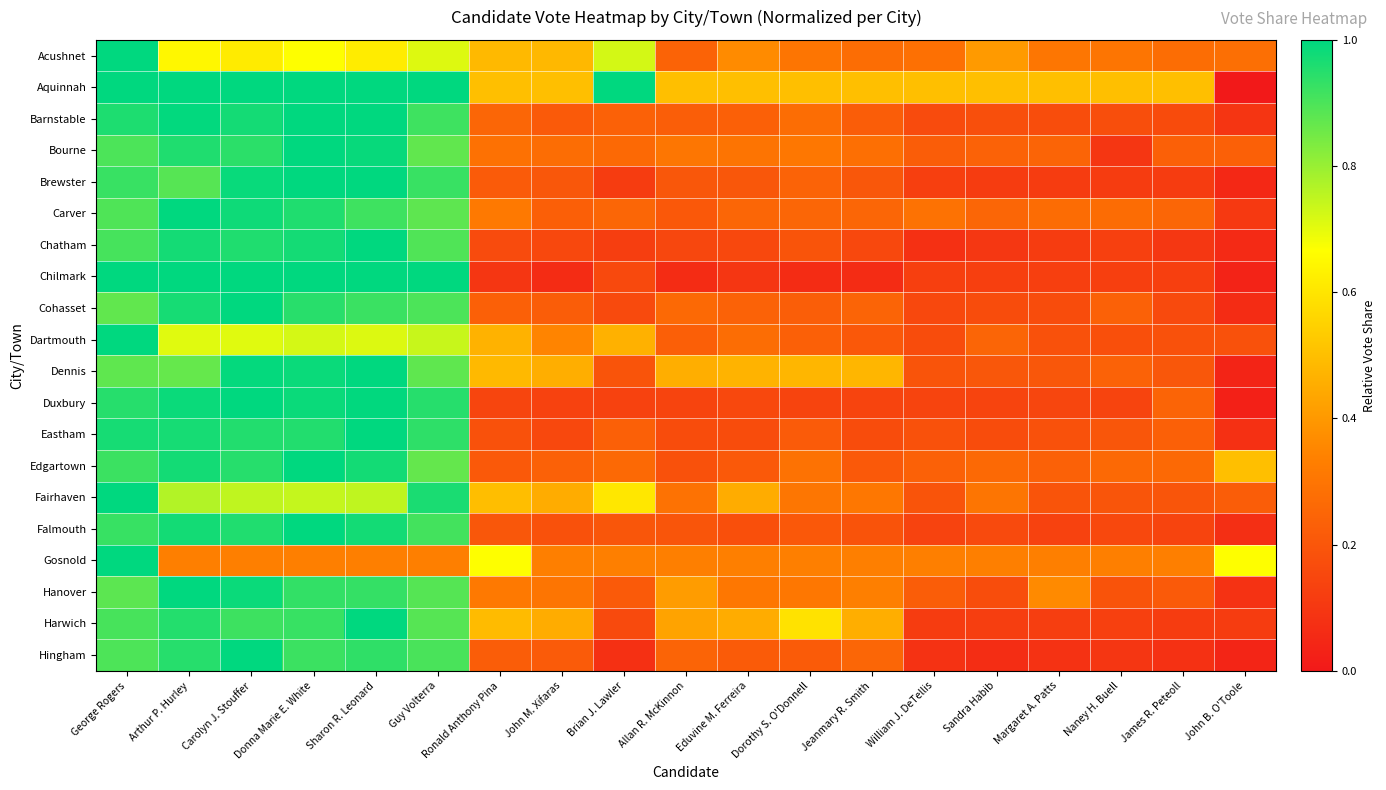

Reading left to right, list all the values displayed in this chart.

Acushnet: George Rogers=1.0	Arthur P. Hurley=0.6	Carolyn J. Stouffer=0.6	Donna Marie E. White=0.7	Sharon R. Leonard=0.6	Guy Volterra=0.7	Ronald Anthony Pina=0.5	John M. Xifaras=0.5	Brian J. Lawler=0.7	Allan R. McKinnon=0.2	Eduvine M. Ferreira=0.4	Dorothy S. O'Donnell=0.3	Jeanmary R. Smith=0.3	William J. DeTellis=0.3	Sandra Habib=0.4	Margaret A. Patts=0.3	Naney H. Buell=0.3	James R. Peteoll=0.3	John B. O'Toole=0.3
Aquinnah: George Rogers=1.0	Arthur P. Hurley=1.0	Carolyn J. Stouffer=1.0	Donna Marie E. White=1.0	Sharon R. Leonard=1.0	Guy Volterra=1.0	Ronald Anthony Pina=0.5	John M. Xifaras=0.5	Brian J. Lawler=1.0	Allan R. McKinnon=0.5	Eduvine M. Ferreira=0.5	Dorothy S. O'Donnell=0.5	Jeanmary R. Smith=0.5	William J. DeTellis=0.5	Sandra Habib=0.5	Margaret A. Patts=0.5	Naney H. Buell=0.5	James R. Peteoll=0.5	John B. O'Toole=0.0
Barnstable: George Rogers=1.0	Arthur P. Hurley=1.0	Carolyn J. Stouffer=1.0	Donna Marie E. White=1.0	Sharon R. Leonard=1.0	Guy Volterra=0.9	Ronald Anthony Pina=0.3	John M. Xifaras=0.2	Brian J. Lawler=0.2	Allan R. McKinnon=0.2	Eduvine M. Ferreira=0.2	Dorothy S. O'Donnell=0.3	Jeanmary R. Smith=0.2	William J. DeTellis=0.2	Sandra Habib=0.2	Margaret A. Patts=0.2	Naney H. Buell=0.2	James R. Peteoll=0.2	John B. O'Toole=0.1
Bourne: George Rogers=0.9	Arthur P. Hurley=1.0	Carolyn J. Stouffer=0.9	Donna Marie E. White=1.0	Sharon R. Leonard=1.0	Guy Volterra=0.9	Ronald Anthony Pina=0.3	John M. Xifaras=0.3	Brian J. Lawler=0.3	Allan R. McKinnon=0.3	Eduvine M. Ferreira=0.3	Dorothy S. O'Donnell=0.3	Jeanmary R. Smith=0.3	William J. DeTellis=0.2	Sandra Habib=0.2	Margaret A. Patts=0.2	Naney H. Buell=0.1	James R. Peteoll=0.2	John B. O'Toole=0.2
Brewster: George Rogers=0.9	Arthur P. Hurley=0.9	Carolyn J. Stouffer=1.0	Donna Marie E. White=1.0	Sharon R. Leonard=1.0	Guy Volterra=0.9	Ronald Anthony Pina=0.2	John M. Xifaras=0.2	Brian J. Lawler=0.1	Allan R. McKinnon=0.2	Eduvine M. Ferreira=0.2	Dorothy S. O'Donnell=0.2	Jeanmary R. Smith=0.2	William J. DeTellis=0.1	Sandra Habib=0.1	Margaret A. Patts=0.1	Naney H. Buell=0.1	James R. Peteoll=0.1	John B. O'Toole=0.1
Carver: George Rogers=0.9	Arthur P. Hurley=1.0	Carolyn J. Stouffer=1.0	Donna Marie E. White=1.0	Sharon R. Leonard=0.9	Guy Volterra=0.9	Ronald Anthony Pina=0.3	John M. Xifaras=0.2	Brian J. Lawler=0.2	Allan R. McKinnon=0.2	Eduvine M. Ferreira=0.2	Dorothy S. O'Donnell=0.2	Jeanmary R. Smith=0.2	William J. DeTellis=0.3	Sandra Habib=0.2	Margaret A. Patts=0.3	Naney H. Buell=0.3	James R. Peteoll=0.2	John B. O'Toole=0.1
Chatham: George Rogers=0.9	Arthur P. Hurley=1.0	Carolyn J. Stouffer=1.0	Donna Marie E. White=1.0	Sharon R. Leonard=1.0	Guy Volterra=0.9	Ronald Anthony Pina=0.2	John M. Xifaras=0.2	Brian J. Lawler=0.1	Allan R. McKinnon=0.1	Eduvine M. Ferreira=0.2	Dorothy S. O'Donnell=0.2	Jeanmary R. Smith=0.2	William J. DeTellis=0.1	Sandra Habib=0.1	Margaret A. Patts=0.1	Naney H. Buell=0.1	James R. Peteoll=0.1	John B. O'Toole=0.1
Chilmark: George Rogers=1.0	Arthur P. Hurley=1.0	Carolyn J. Stouffer=1.0	Donna Marie E. White=1.0	Sharon R. Leonard=1.0	Guy Volterra=1.0	Ronald Anthony Pina=0.1	John M. Xifaras=0.1	Brian J. Lawler=0.2	Allan R. McKinnon=0.1	Eduvine M. Ferreira=0.1	Dorothy S. O'Donnell=0.1	Jeanmary R. Smith=0.1	William J. DeTellis=0.1	Sandra Habib=0.1	Margaret A. Patts=0.1	Naney H. Buell=0.1	James R. Peteoll=0.1	John B. O'Toole=0.0
Cohasset: George Rogers=0.9	Arthur P. Hurley=1.0	Carolyn J. Stouffer=1.0	Donna Marie E. White=0.9	Sharon R. Leonard=0.9	Guy Volterra=0.9	Ronald Anthony Pina=0.2	John M. Xifaras=0.2	Brian J. Lawler=0.2	Allan R. McKinnon=0.3	Eduvine M. Ferreira=0.2	Dorothy S. O'Donnell=0.2	Jeanmary R. Smith=0.2	William J. DeTellis=0.2	Sandra Habib=0.2	Margaret A. Patts=0.2	Naney H. Buell=0.2	James R. Peteoll=0.2	John B. O'Toole=0.1
Dartmouth: George Rogers=1.0	Arthur P. Hurley=0.7	Carolyn J. Stouffer=0.7	Donna Marie E. White=0.7	Sharon R. Leonard=0.7	Guy Volterra=0.7	Ronald Anthony Pina=0.5	John M. Xifaras=0.3	Brian J. Lawler=0.5	Allan R. McKinnon=0.2	Eduvine M. Ferreira=0.3	Dorothy S. O'Donnell=0.2	Jeanmary R. Smith=0.2	William J. DeTellis=0.2	Sandra Habib=0.2	Margaret A. Patts=0.2	Naney H. Buell=0.2	James R. Peteoll=0.2	John B. O'Toole=0.2
Dennis: George Rogers=0.9	Arthur P. Hurley=0.9	Carolyn J. Stouffer=1.0	Donna Marie E. White=1.0	Sharon R. Leonard=1.0	Guy Volterra=0.9	Ronald Anthony Pina=0.5	John M. Xifaras=0.5	Brian J. Lawler=0.2	Allan R. McKinnon=0.5	Eduvine M. Ferreira=0.5	Dorothy S. O'Donnell=0.5	Jeanmary R. Smith=0.5	William J. DeTellis=0.2	Sandra Habib=0.2	Margaret A. Patts=0.2	Naney H. Buell=0.2	James R. Peteoll=0.2	John B. O'Toole=0.0
Duxbury: George Rogers=0.9	Arthur P. Hurley=1.0	Carolyn J. Stouffer=1.0	Donna Marie E. White=1.0	Sharon R. Leonard=1.0	Guy Volterra=0.9	Ronald Anthony Pina=0.1	John M. Xifaras=0.1	Brian J. Lawler=0.1	Allan R. McKinnon=0.1	Eduvine M. Ferreira=0.2	Dorothy S. O'Donnell=0.1	Jeanmary R. Smith=0.1	William J. DeTellis=0.1	Sandra Habib=0.1	Margaret A. Patts=0.1	Naney H. Buell=0.1	James R. Peteoll=0.2	John B. O'Toole=0.0
Eastham: George Rogers=1.0	Arthur P. Hurley=1.0	Carolyn J. Stouffer=1.0	Donna Marie E. White=1.0	Sharon R. Leonard=1.0	Guy Volterra=0.9	Ronald Anthony Pina=0.2	John M. Xifaras=0.2	Brian J. Lawler=0.2	Allan R. McKinnon=0.2	Eduvine M. Ferreira=0.2	Dorothy S. O'Donnell=0.2	Jeanmary R. Smith=0.2	William J. DeTellis=0.2	Sandra Habib=0.2	Margaret A. Patts=0.2	Naney H. Buell=0.2	James R. Peteoll=0.2	John B. O'Toole=0.1
Edgartown: George Rogers=0.9	Arthur P. Hurley=1.0	Carolyn J. Stouffer=0.9	Donna Marie E. White=1.0	Sharon R. Leonard=1.0	Guy Volterra=0.9	Ronald Anthony Pina=0.2	John M. Xifaras=0.2	Brian J. Lawler=0.3	Allan R. McKinnon=0.2	Eduvine M. Ferreira=0.2	Dorothy S. O'Donnell=0.3	Jeanmary R. Smith=0.2	William J. DeTellis=0.2	Sandra Habib=0.3	Margaret A. Patts=0.2	Naney H. Buell=0.3	James R. Peteoll=0.3	John B. O'Toole=0.5
Fairhaven: George Rogers=1.0	Arthur P. Hurley=0.8	Carolyn J. Stouffer=0.7	Donna Marie E. White=0.7	Sharon R. Leonard=0.7	Guy Volterra=1.0	Ronald Anthony Pina=0.5	John M. Xifaras=0.4	Brian J. Lawler=0.6	Allan R. McKinnon=0.3	Eduvine M. Ferreira=0.5	Dorothy S. O'Donnell=0.3	Jeanmary R. Smith=0.3	William J. DeTellis=0.2	Sandra Habib=0.3	Margaret A. Patts=0.2	Naney H. Buell=0.2	James R. Peteoll=0.2	John B. O'Toole=0.2
Falmouth: George Rogers=0.9	Arthur P. Hurley=1.0	Carolyn J. Stouffer=1.0	Donna Marie E. White=1.0	Sharon R. Leonard=1.0	Guy Volterra=0.9	Ronald Anthony Pina=0.2	John M. Xifaras=0.2	Brian J. Lawler=0.2	Allan R. McKinnon=0.2	Eduvine M. Ferreira=0.2	Dorothy S. O'Donnell=0.2	Jeanmary R. Smith=0.2	William J. DeTellis=0.1	Sandra Habib=0.2	Margaret A. Patts=0.1	Naney H. Buell=0.2	James R. Peteoll=0.1	John B. O'Toole=0.1
Gosnold: George Rogers=1.0	Arthur P. Hurley=0.3	Carolyn J. Stouffer=0.3	Donna Marie E. White=0.3	Sharon R. Leonard=0.3	Guy Volterra=0.3	Ronald Anthony Pina=0.7	John M. Xifaras=0.3	Brian J. Lawler=0.3	Allan R. McKinnon=0.3	Eduvine M. Ferreira=0.3	Dorothy S. O'Donnell=0.3	Jeanmary R. Smith=0.3	William J. DeTellis=0.3	Sandra Habib=0.3	Margaret A. Patts=0.3	Naney H. Buell=0.3	James R. Peteoll=0.3	John B. O'Toole=0.7
Hanover: George Rogers=0.9	Arthur P. Hurley=1.0	Carolyn J. Stouffer=1.0	Donna Marie E. White=0.9	Sharon R. Leonard=0.9	Guy Volterra=0.9	Ronald Anthony Pina=0.3	John M. Xifaras=0.3	Brian J. Lawler=0.2	Allan R. McKinnon=0.4	Eduvine M. Ferreira=0.3	Dorothy S. O'Donnell=0.3	Jeanmary R. Smith=0.3	William J. DeTellis=0.2	Sandra Habib=0.2	Margaret A. Patts=0.4	Naney H. Buell=0.2	James R. Peteoll=0.2	John B. O'Toole=0.1
Harwich: George Rogers=0.9	Arthur P. Hurley=1.0	Carolyn J. Stouffer=0.9	Donna Marie E. White=0.9	Sharon R. Leonard=1.0	Guy Volterra=0.9	Ronald Anthony Pina=0.5	John M. Xifaras=0.4	Brian J. Lawler=0.2	Allan R. McKinnon=0.4	Eduvine M. Ferreira=0.4	Dorothy S. O'Donnell=0.6	Jeanmary R. Smith=0.5	William J. DeTellis=0.1	Sandra Habib=0.1	Margaret A. Patts=0.1	Naney H. Buell=0.1	James R. Peteoll=0.1	John B. O'Toole=0.1
Hingham: George Rogers=0.9	Arthur P. Hurley=0.9	Carolyn J. Stouffer=1.0	Donna Marie E. White=0.9	Sharon R. Leonard=0.9	Guy Volterra=0.9	Ronald Anthony Pina=0.2	John M. Xifaras=0.2	Brian J. Lawler=0.1	Allan R. McKinnon=0.2	Eduvine M. Ferreira=0.2	Dorothy S. O'Donnell=0.2	Jeanmary R. Smith=0.3	William J. DeTellis=0.1	Sandra Habib=0.1	Margaret A. Patts=0.1	Naney H. Buell=0.1	James R. Peteoll=0.1	John B. O'Toole=0.0